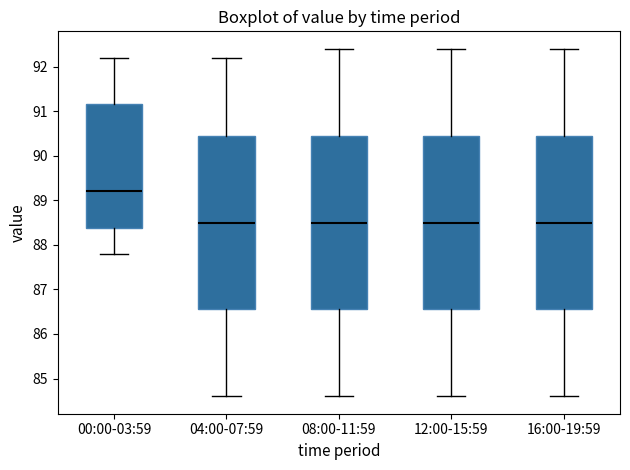

Reading left to right, read every box against the y-axis: the position of its median line, the range the box covers, and the ends of its whiskers. The values are not printed on the chart, so give them approximately, as read against the axis.

00:00-03:59: median 89.2, box 88.4 to 91.2, whiskers 87.8 to 92.2
04:00-07:59: median 88.5, box 86.6 to 90.5, whiskers 84.6 to 92.2
08:00-11:59: median 88.5, box 86.6 to 90.5, whiskers 84.6 to 92.4
12:00-15:59: median 88.5, box 86.6 to 90.5, whiskers 84.6 to 92.4
16:00-19:59: median 88.5, box 86.6 to 90.5, whiskers 84.6 to 92.4